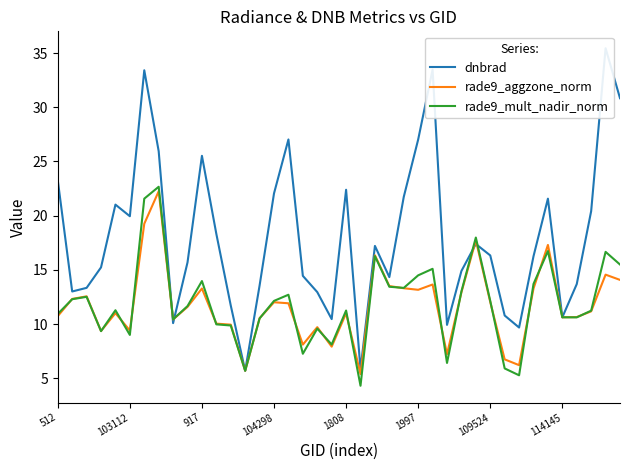

True or false: rade9_aggzone_norm has a value of 12.0 at 109524.

True